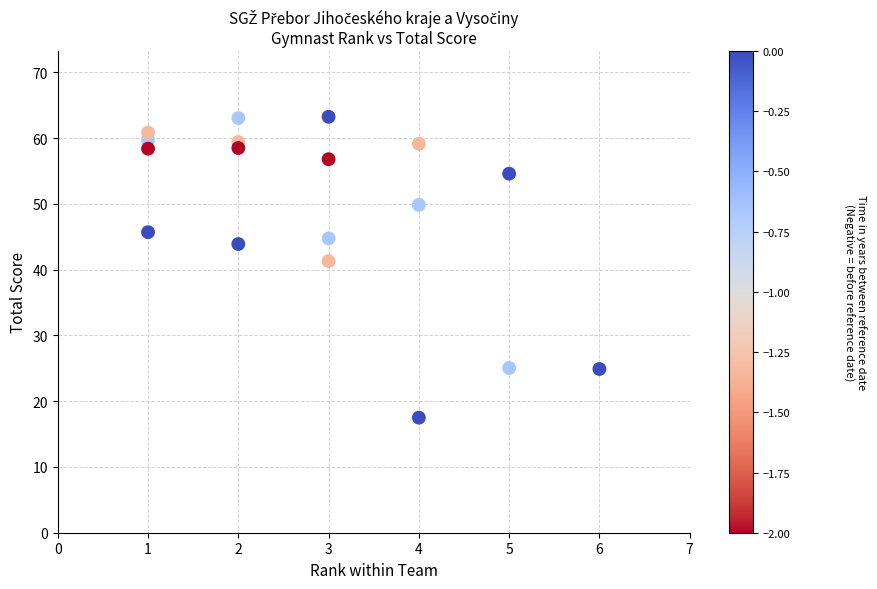

What is the range of X values (max minus min)?

5.0